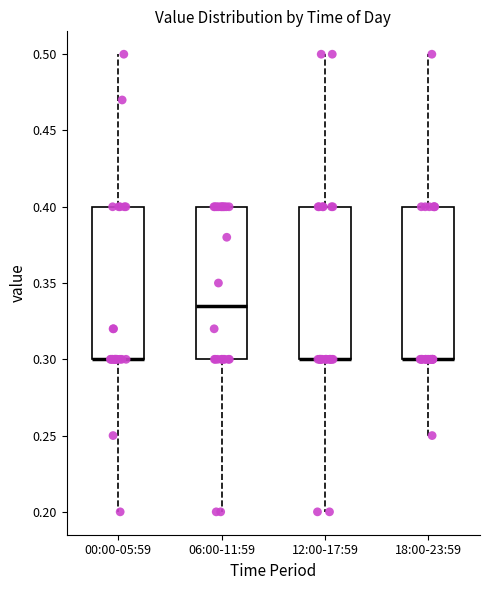

Where is the lower edge of the box for 12:00-17:59 on the y-axis? The values are not printed on the chart, so give them approximately, as read against the axis.

0.300